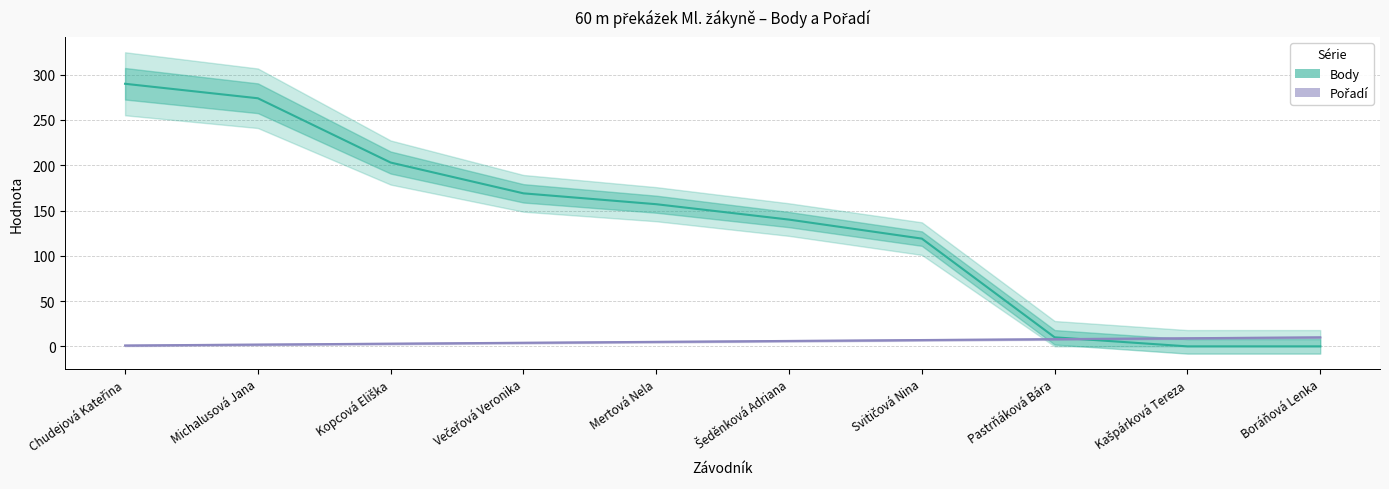

What position from the right is Boráňová Lenka?

1